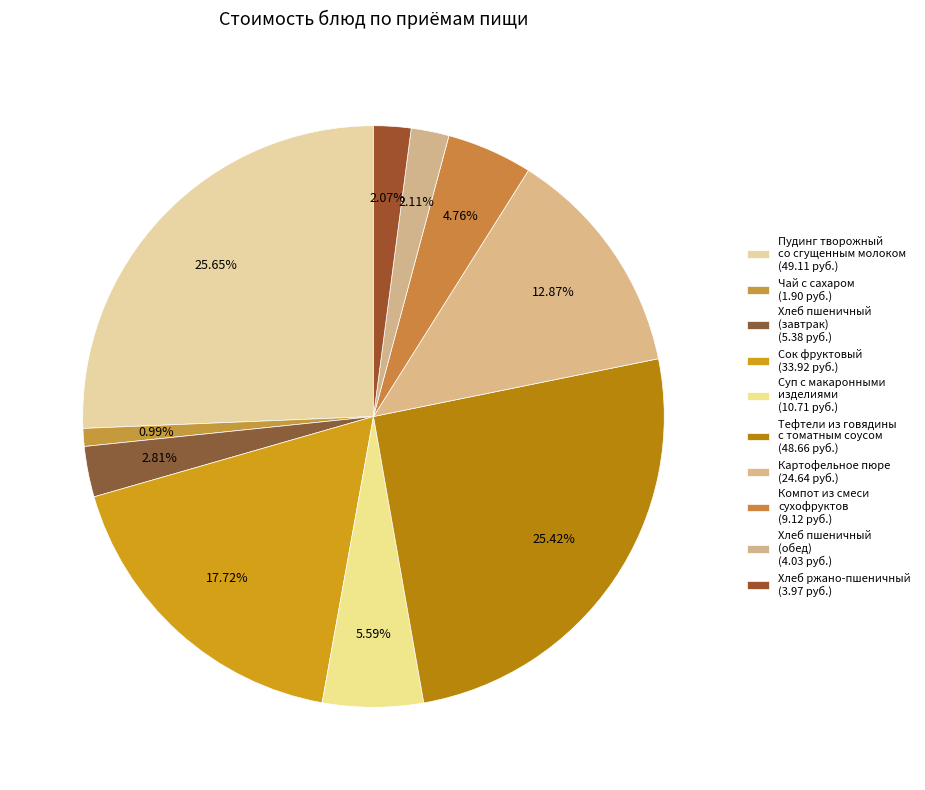

How many slices are in this pie chart?

10